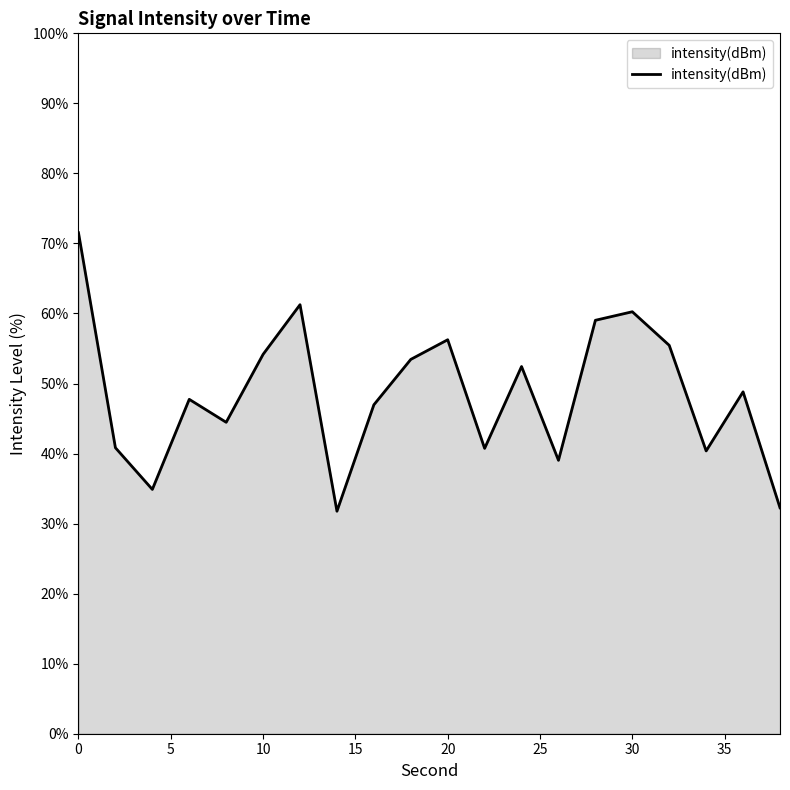

What is the greatest value displayed?

71.5